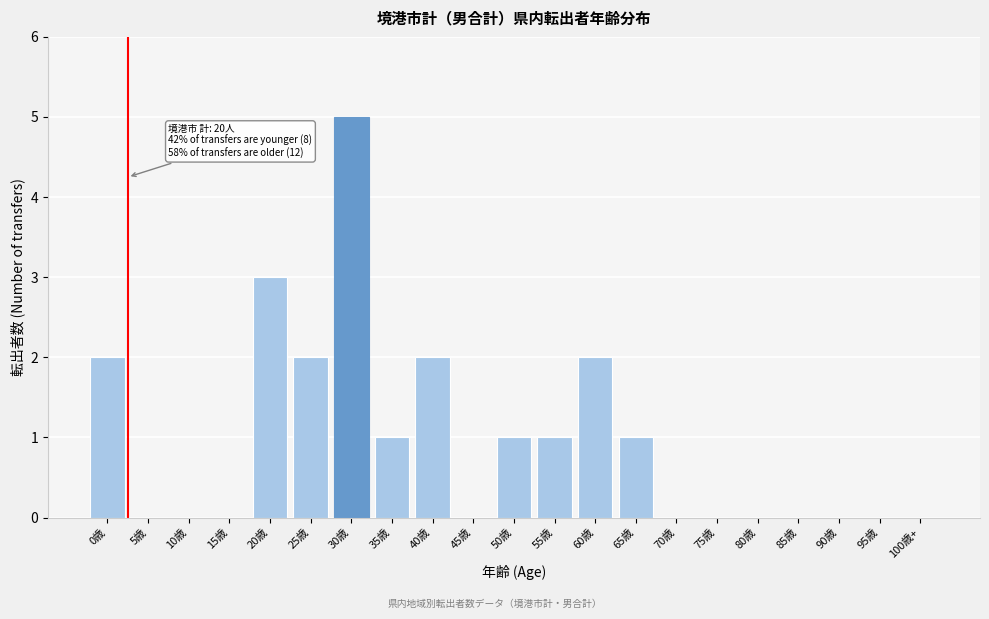

Reading left to right, extract all data points from this chart.

0歳=2	5歳=0	10歳=0	15歳=0	20歳=3	25歳=2	30歳=5	35歳=1	40歳=2	45歳=0	50歳=1	55歳=1	60歳=2	65歳=1	70歳=0	75歳=0	80歳=0	85歳=0	90歳=0	95歳=0	100歳+=0